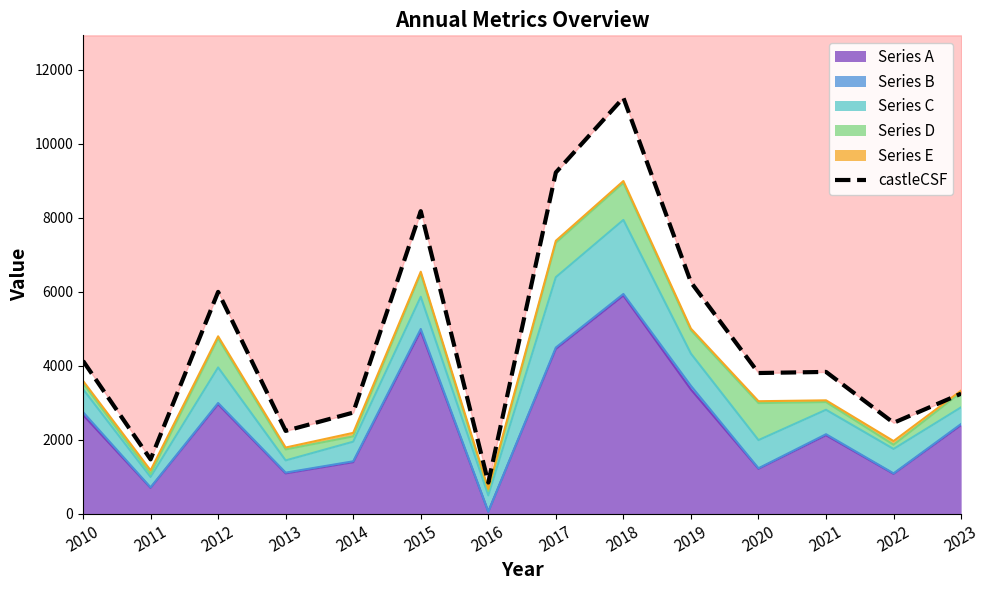

What value does the data have at 2015?

8180.5